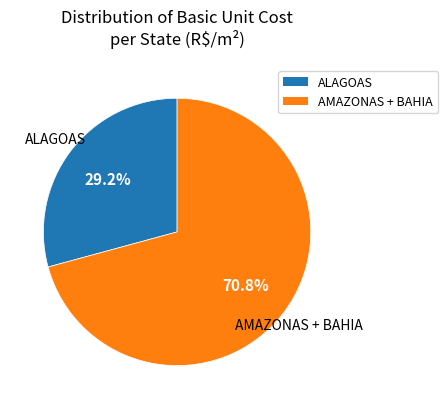

Approximately how many times larger is the value at AMAZONAS + BAHIA compared to ALAGOAS?

2.4